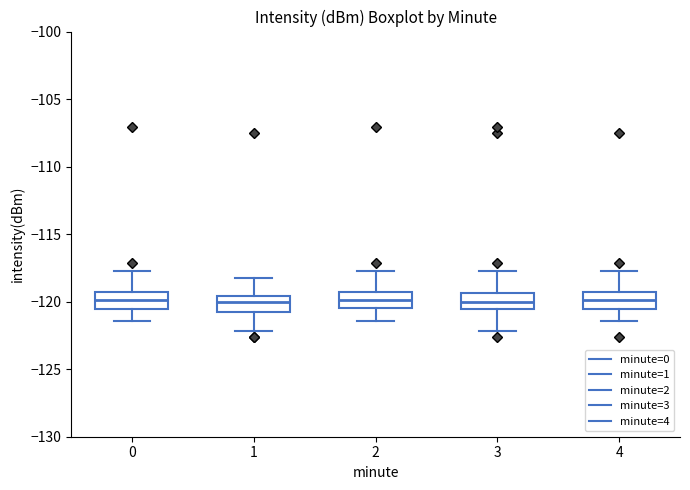

Where does the median line of the box at x = 2 sit on the y-axis? The values are not printed on the chart, so give them approximately, as read against the axis.

-120.0